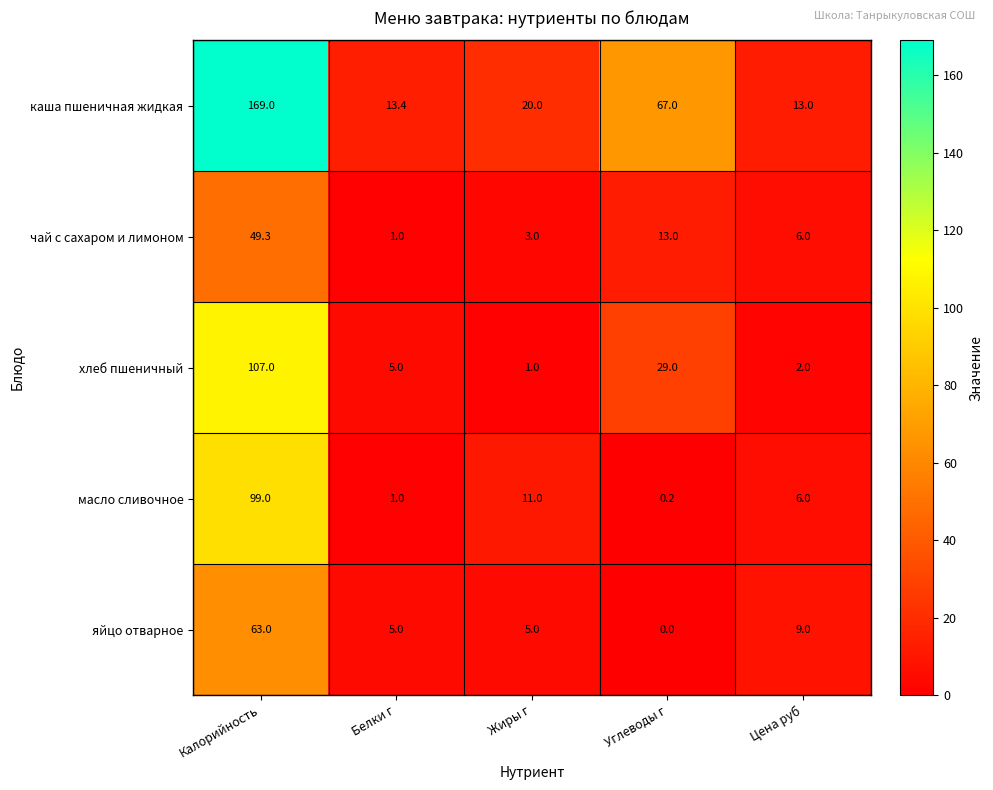

What is the average value of the яйцо отварное series?

16.4